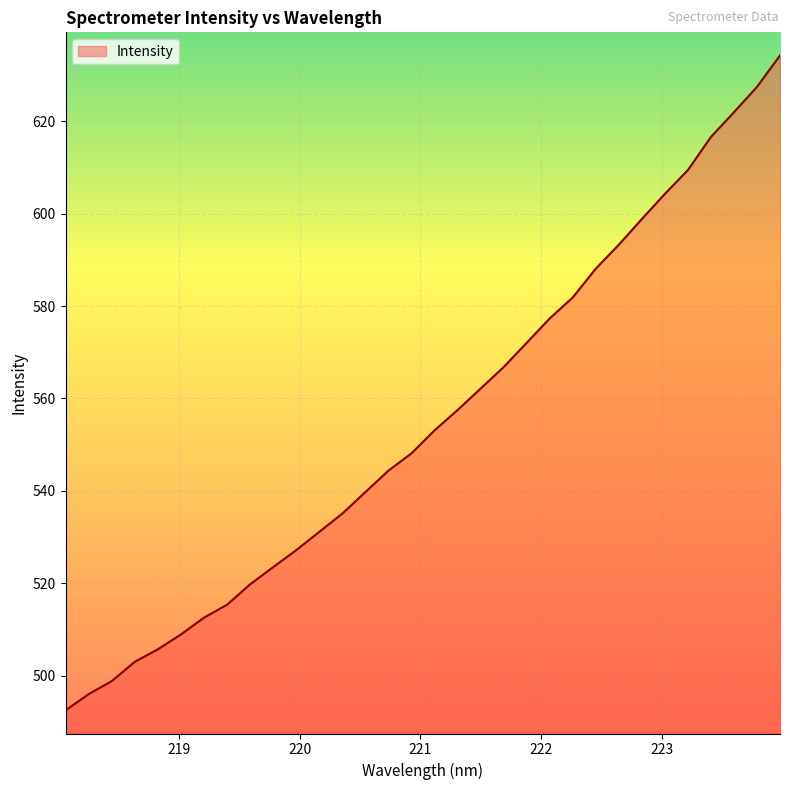

What is the difference between the maximum and minimum values?

141.7